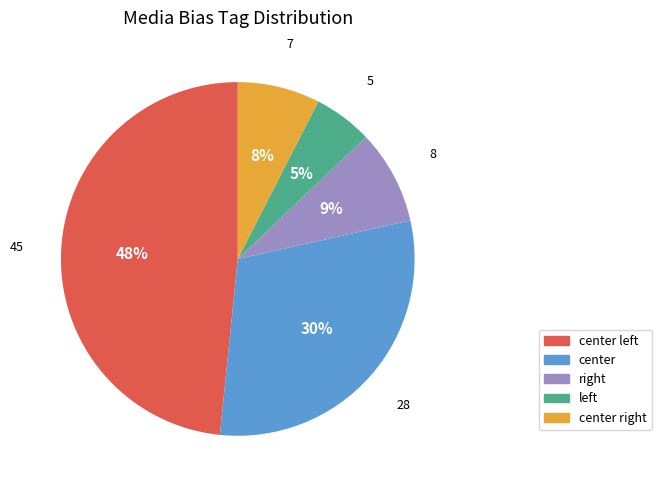

Does any single category account for the majority?

No